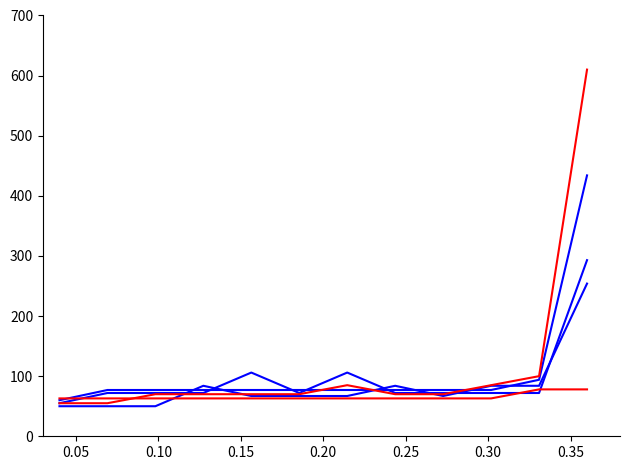

Does the chart have visible grid lines?

No